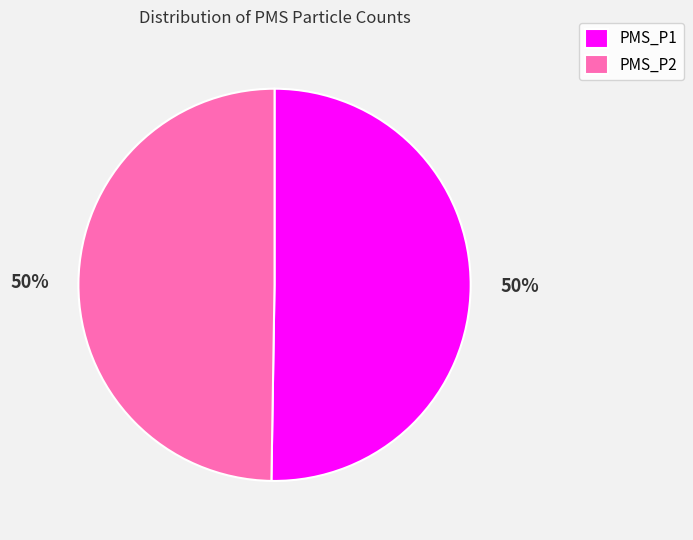

Do PMS_P1 and PMS_P2 together represent more than half of the pie?

Yes